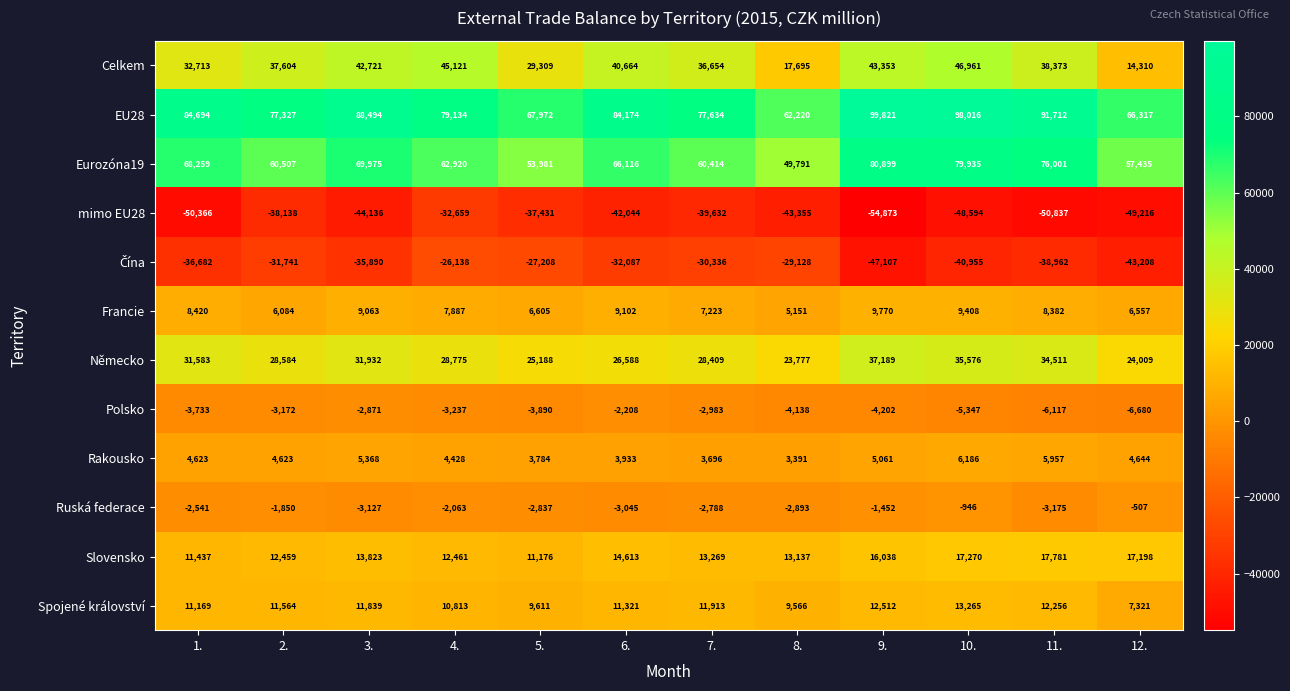

At which label does Francie first exceed 8382?

1.